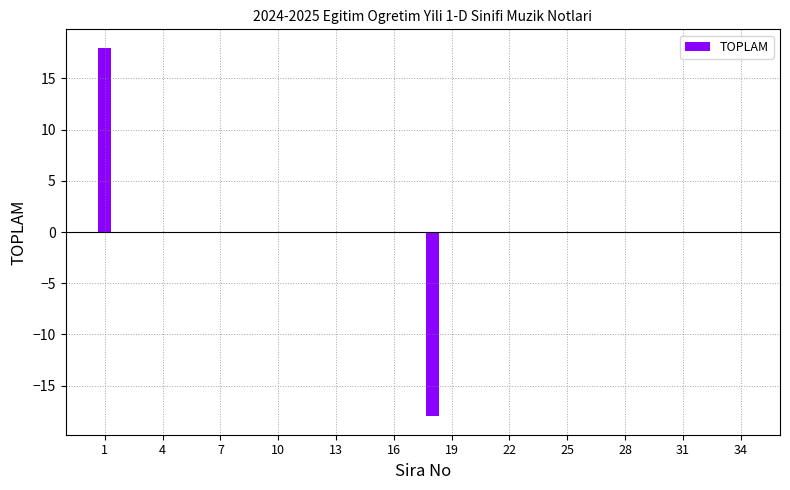

What is the maximum value shown in the chart?

18